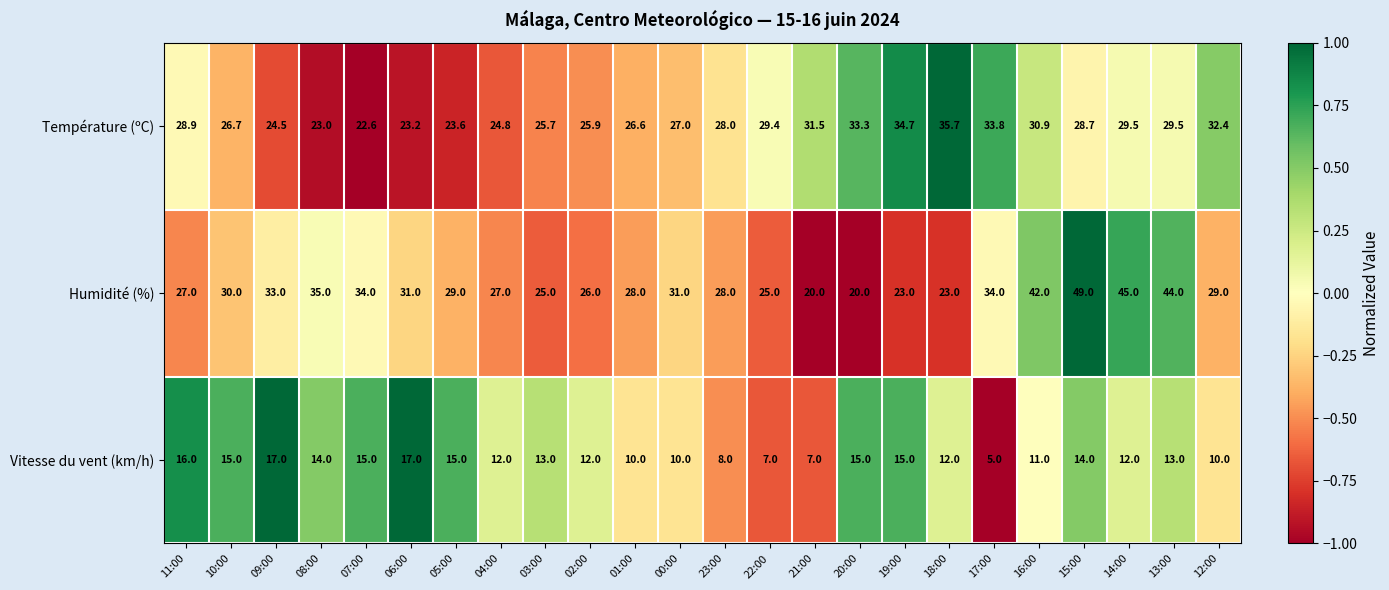

Count the number of categories in the chart.

24